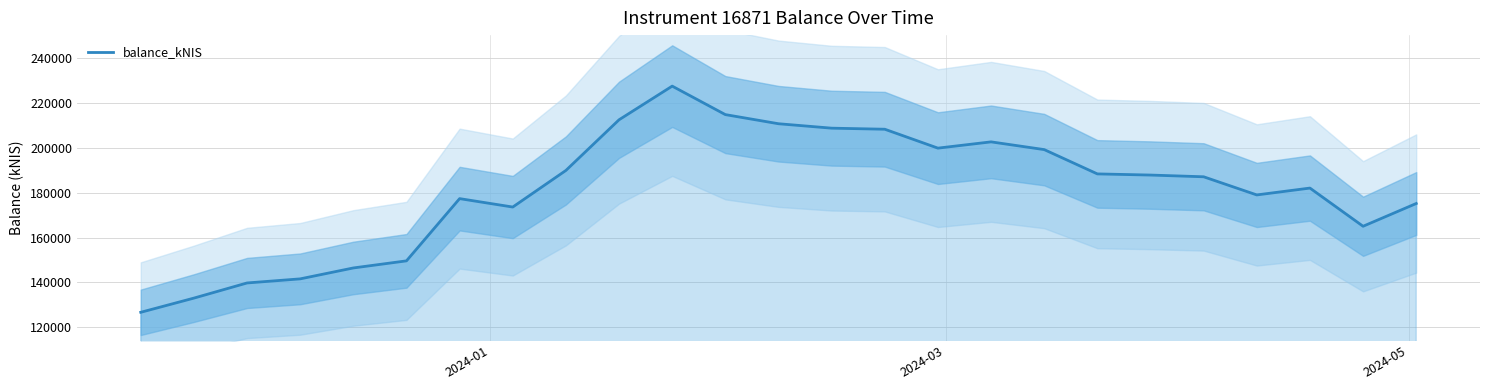

What is the minimum value for balance_kNIS?

126691.5